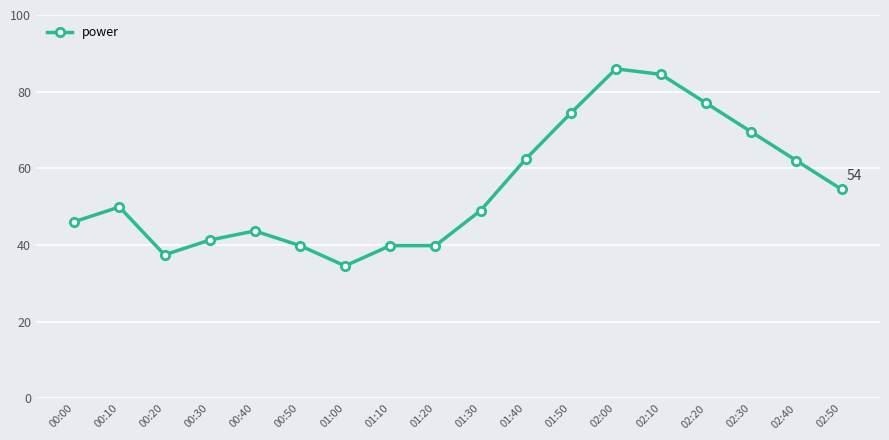

What is the difference between the maximum and second lowest values?

48.5